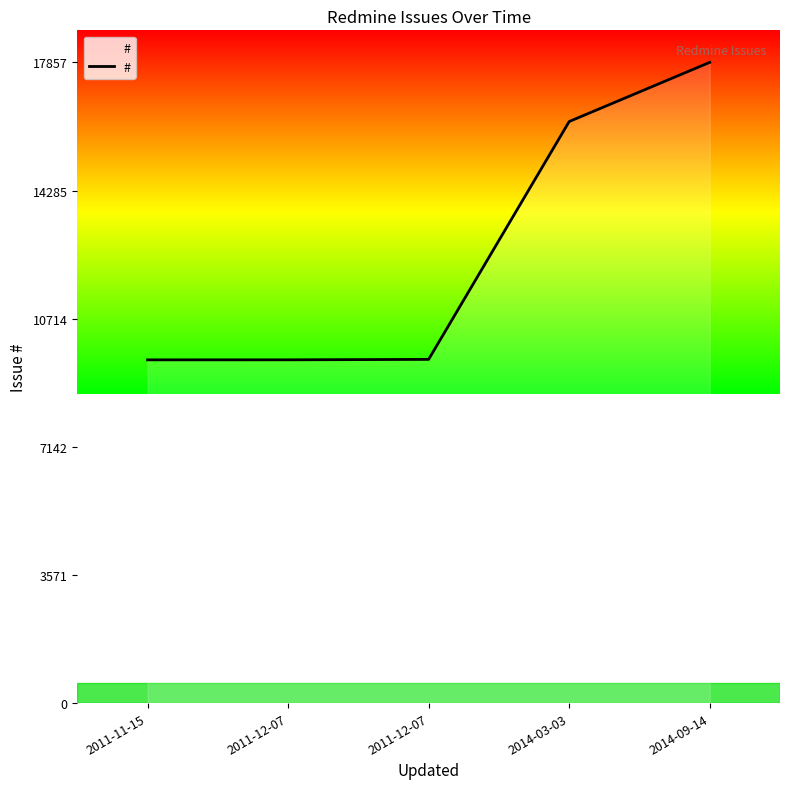

Read the value at 2011-11-15.

9566